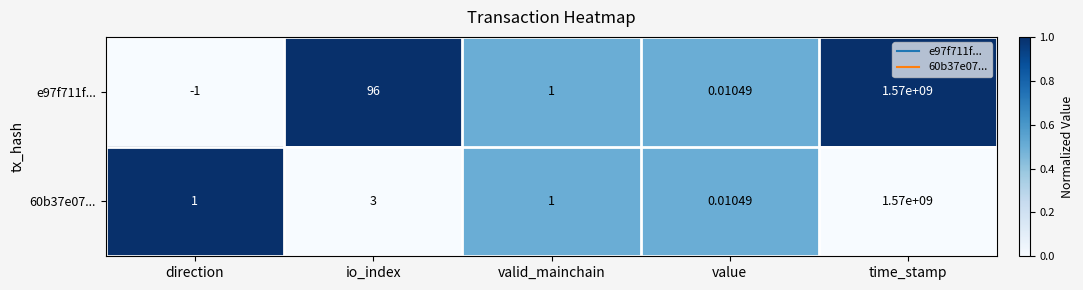

At how many categories does at least one series exceed 0?

5